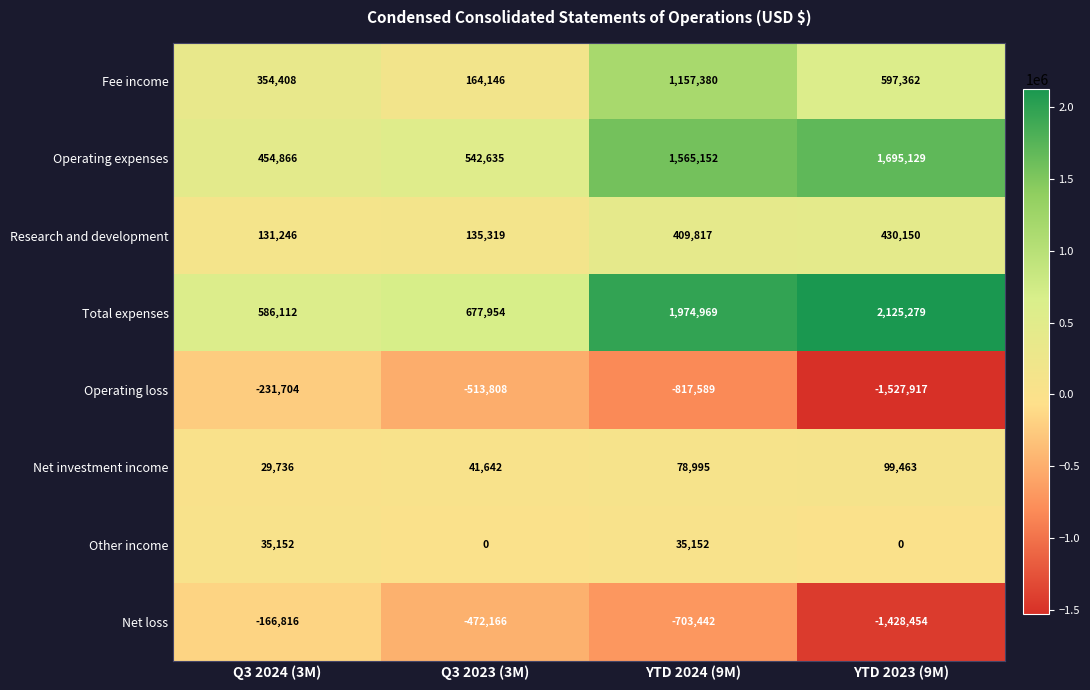

The value of Operating expenses at Q3 2023 (3M) is 542635. True or false?

True